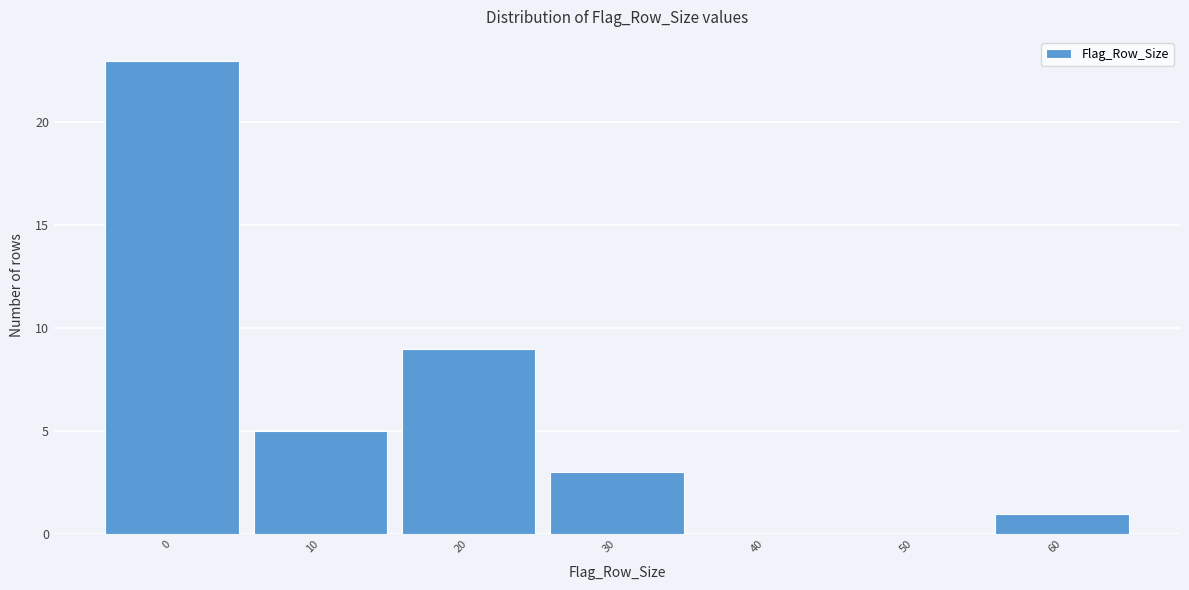

Reading left to right, what are all the values shown in this chart?

0=23	10=5	20=9	30=3	40=0	50=0	60=1